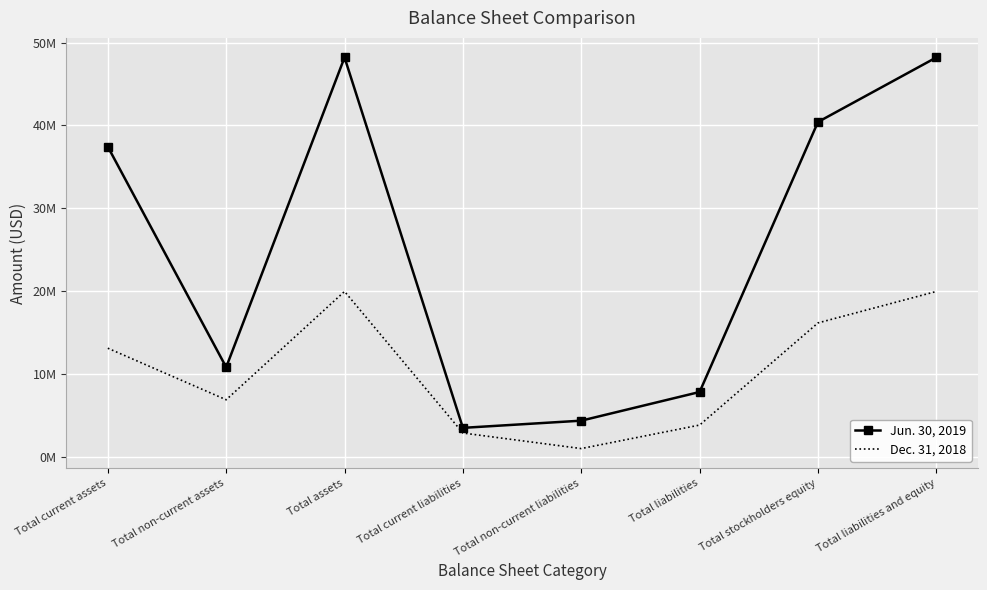

The value of Dec. 31, 2018 at Total non-current assets is 6857758. True or false?

True